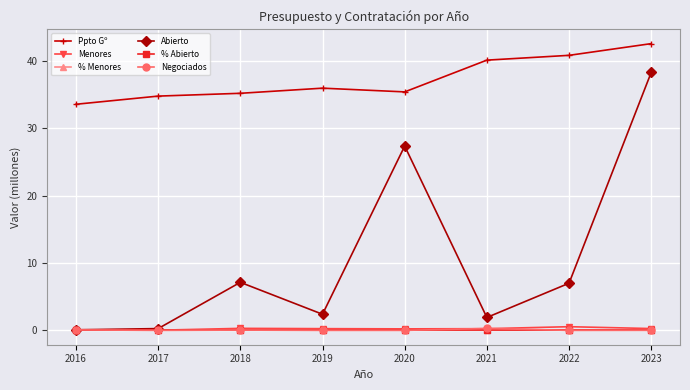

What is the value of the Abierto point at the 7th from the left?

7.0